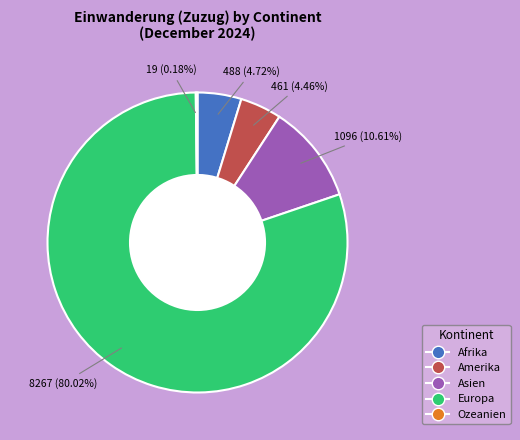

Combined, what portion of the pie is Europa and Afrika?

84.7%